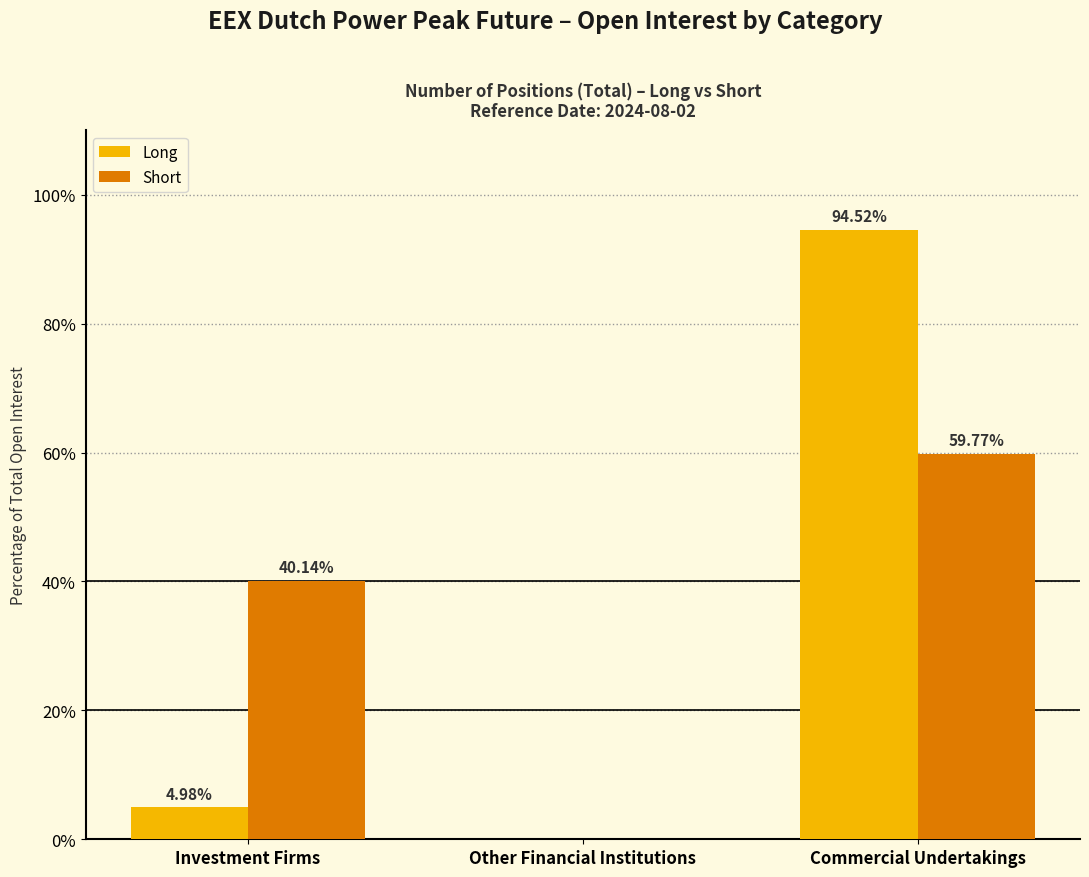

How many groups of bars are there?

3